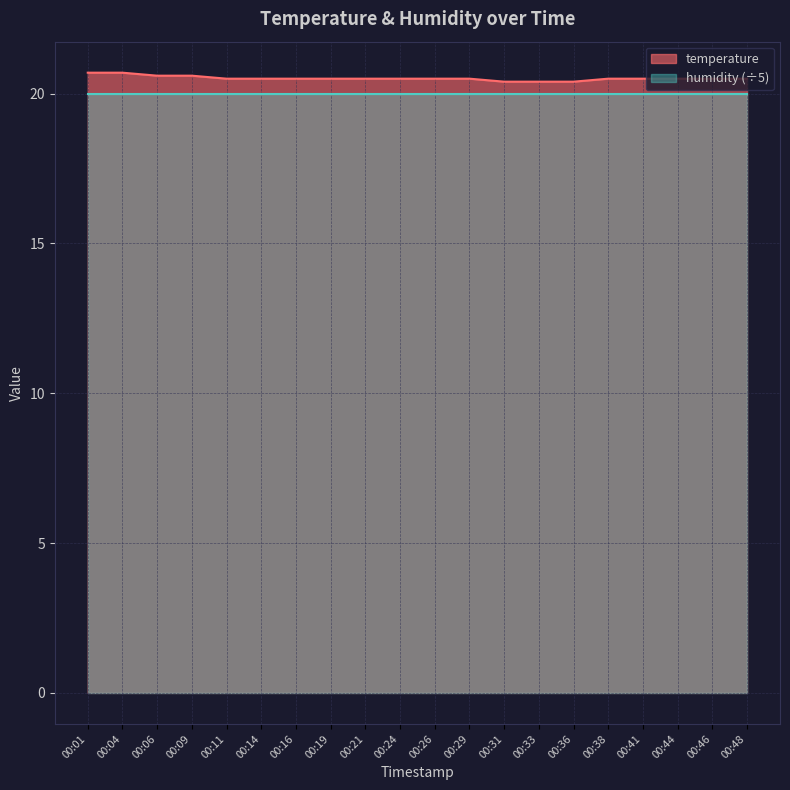

Which label corresponds to the largest value in the chart?

00:01